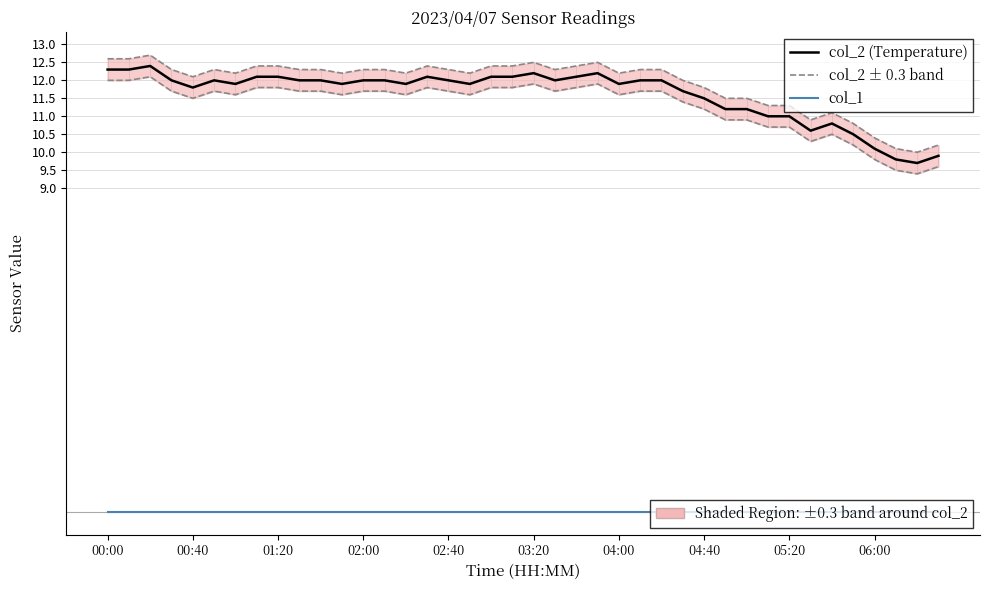

True or false: col_2 (Temperature) and col_2 ± 0.3 band cross at least once.

False